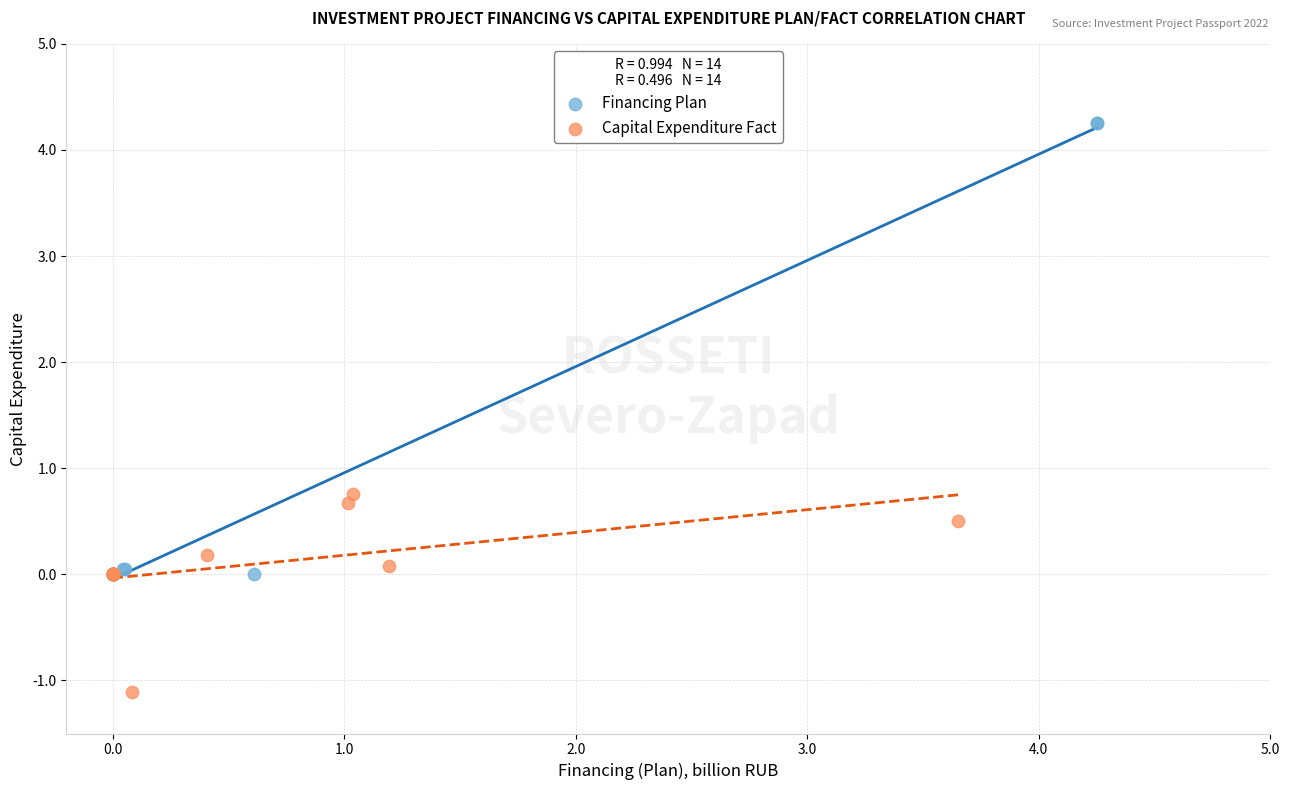

Which series contains the lowest Y value?

Capital Expenditure Fact